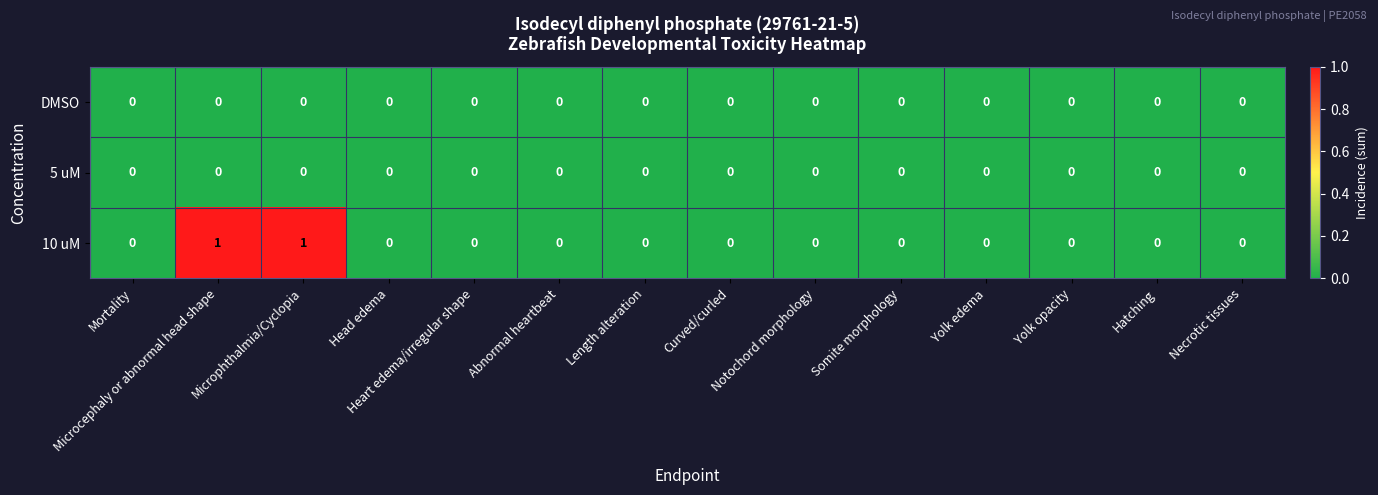

Which series has the largest range (max minus min)?

10 uM